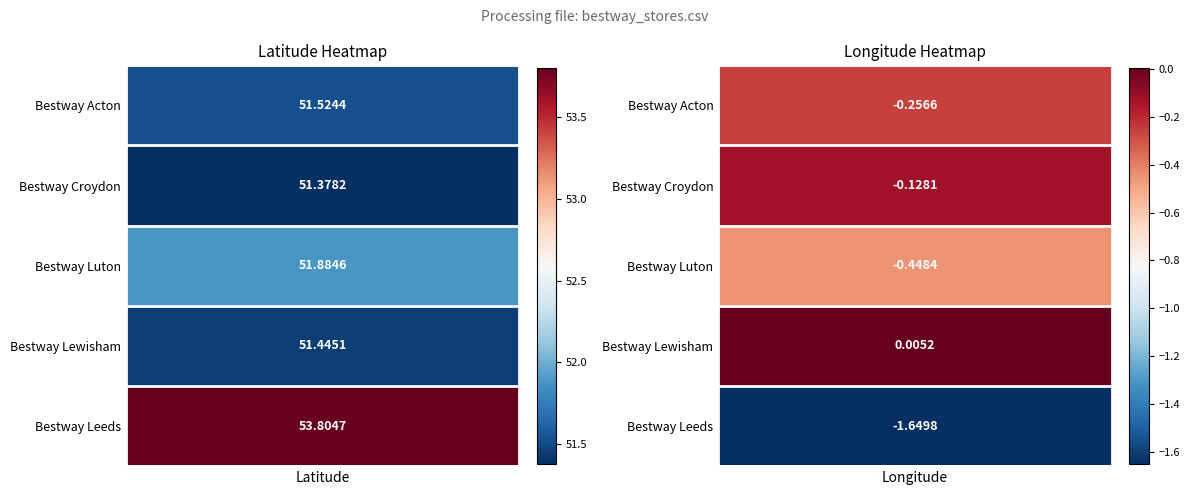

Is it true that Bestway Acton equals -0.3 at Bestway Croydon?

True